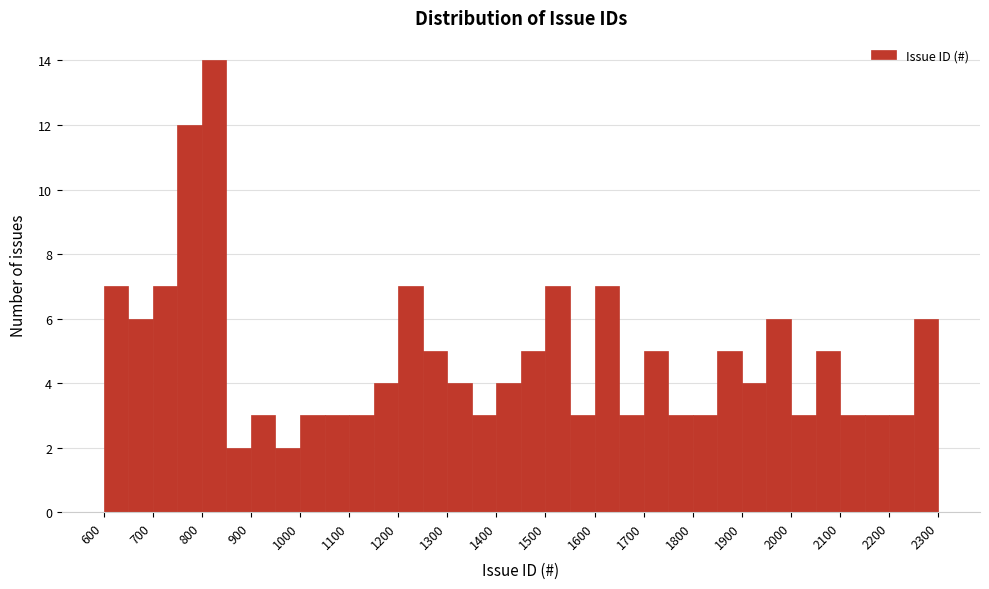

Reading left to right, list every bar in this chart as the range it spans on the x-axis followed by its height. The values are not printed on the chart, so give them approximately, as read against the axis.

600 to 650: 7
650 to 700: 6
700 to 750: 7
750 to 800: 12
800 to 850: 14
850 to 900: 2
900 to 950: 3
950 to 1000: 2
1000 to 1050: 3
1050 to 1100: 3
1100 to 1150: 3
1150 to 1200: 4
1200 to 1250: 7
1250 to 1300: 5
1300 to 1350: 4
1350 to 1400: 3
1400 to 1450: 4
1450 to 1500: 5
1500 to 1550: 7
1550 to 1600: 3
1600 to 1650: 7
1650 to 1700: 3
1700 to 1750: 5
1750 to 1800: 3
1800 to 1850: 3
1850 to 1900: 5
1900 to 1950: 4
1950 to 2000: 6
2000 to 2050: 3
2050 to 2100: 5
2100 to 2150: 3
2150 to 2200: 3
2200 to 2250: 3
2250 to 2300: 6